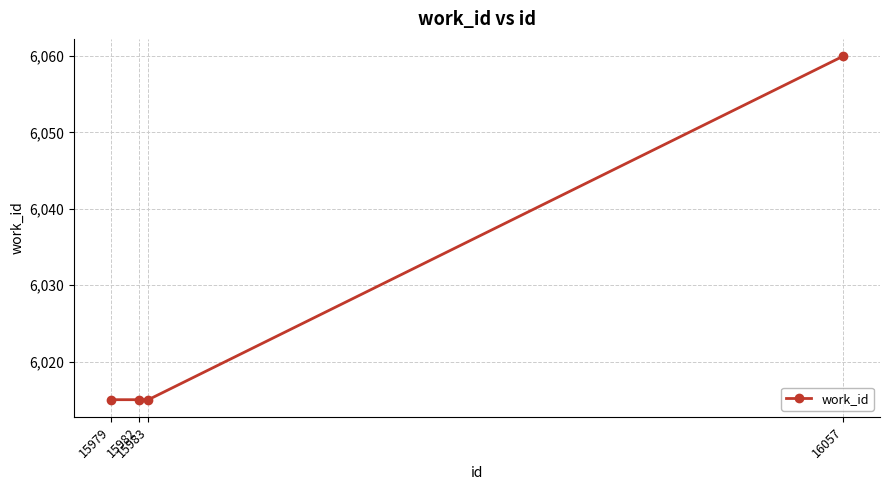

How many distinct data groups are displayed?

1